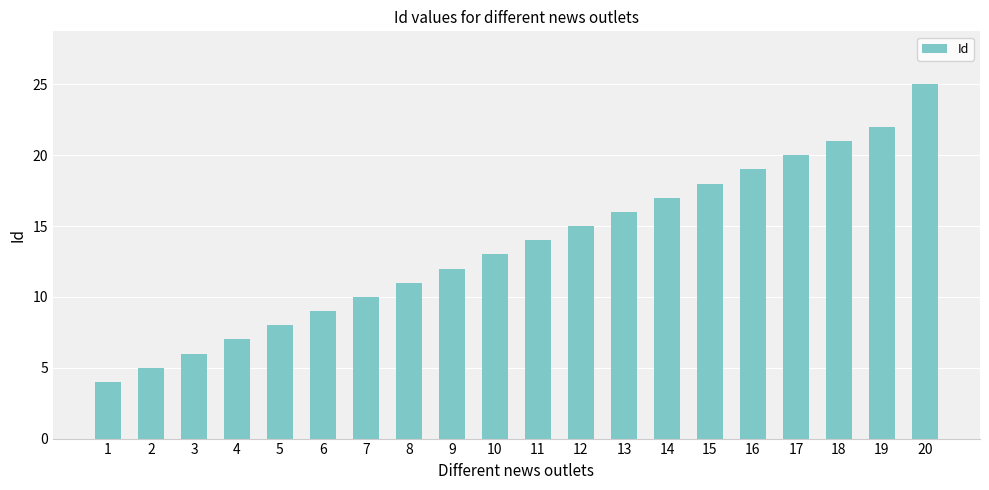

What is the sum of all values?

272